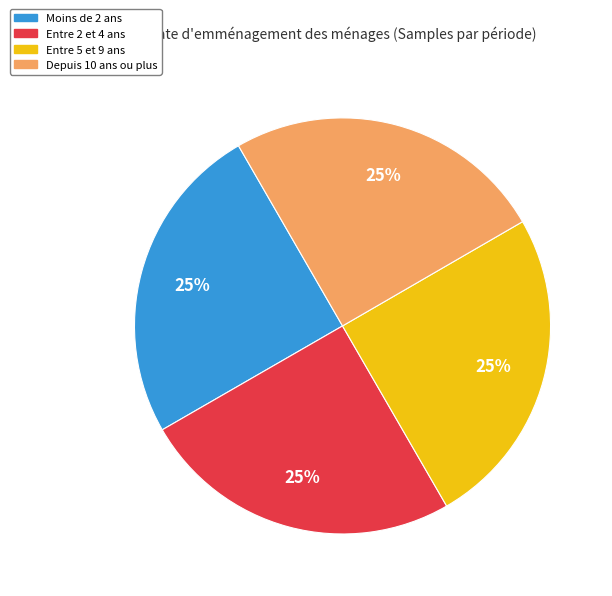

To the nearest percent, what is the combined percentage of Depuis 10 ans ou plus and Entre 2 et 4 ans?

50%